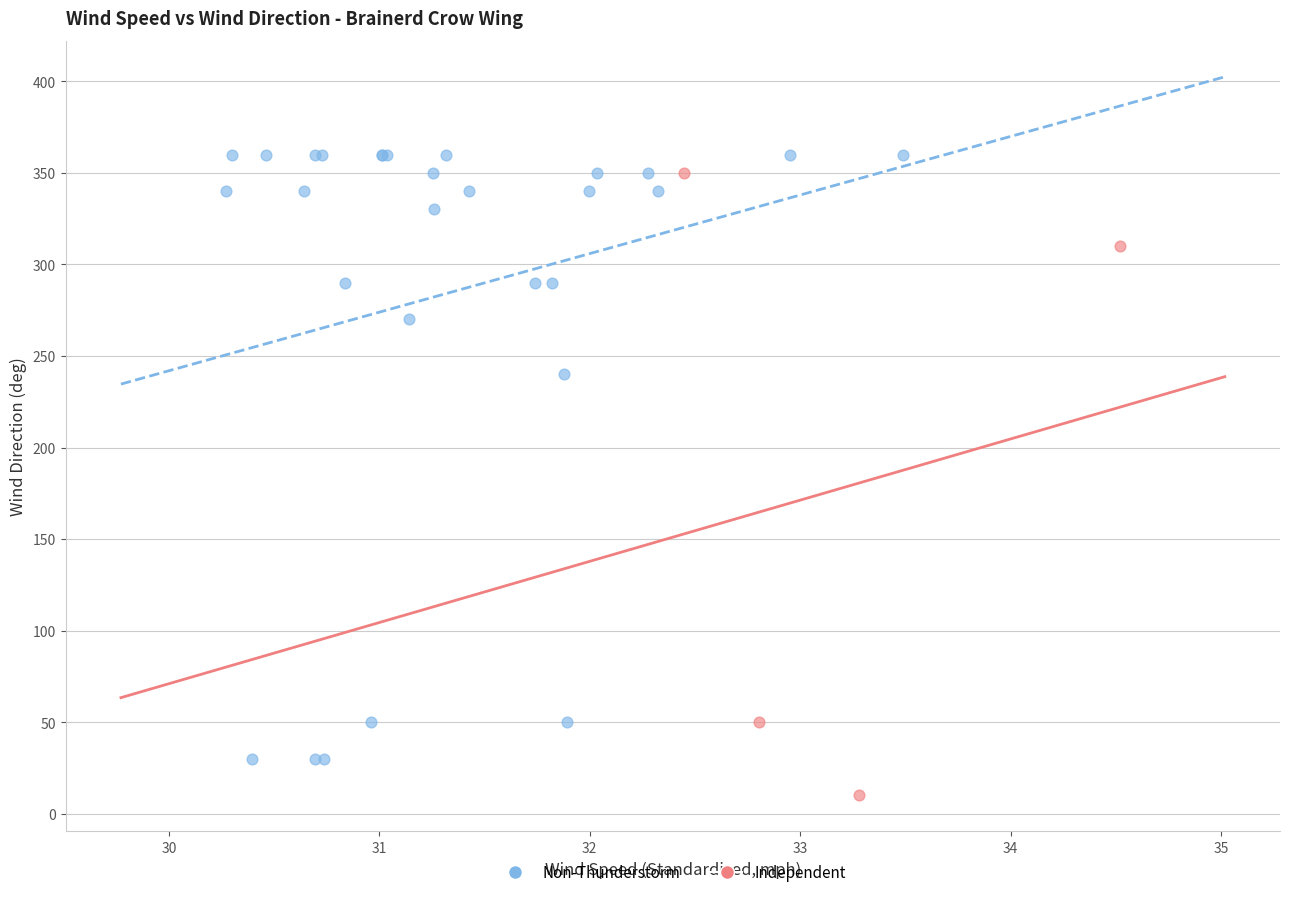

Which series reaches the minimum Y coordinate?

Independent